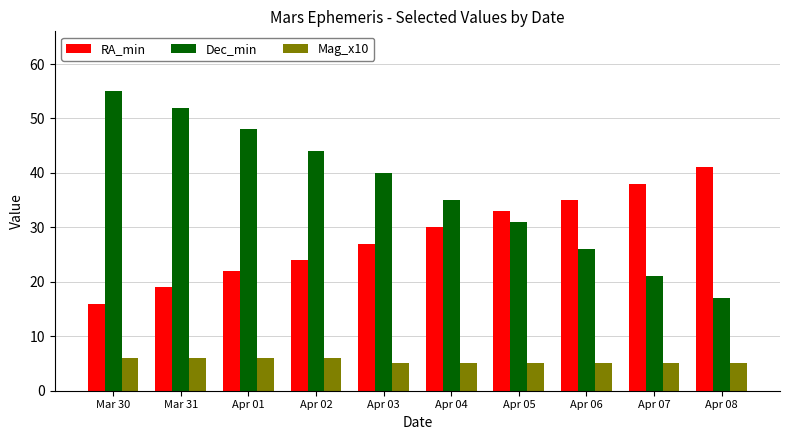

How many bars are there in total?

30